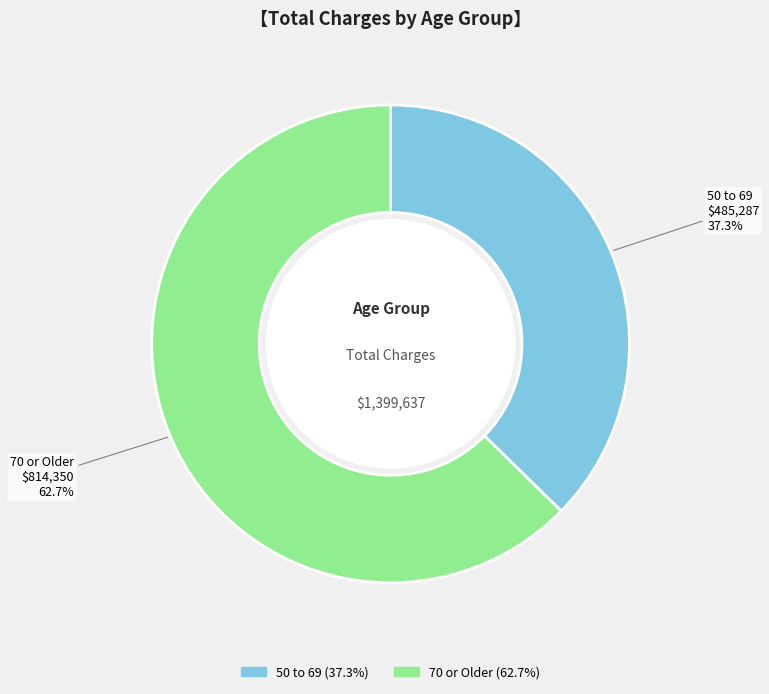

Does any single category account for the majority?

Yes